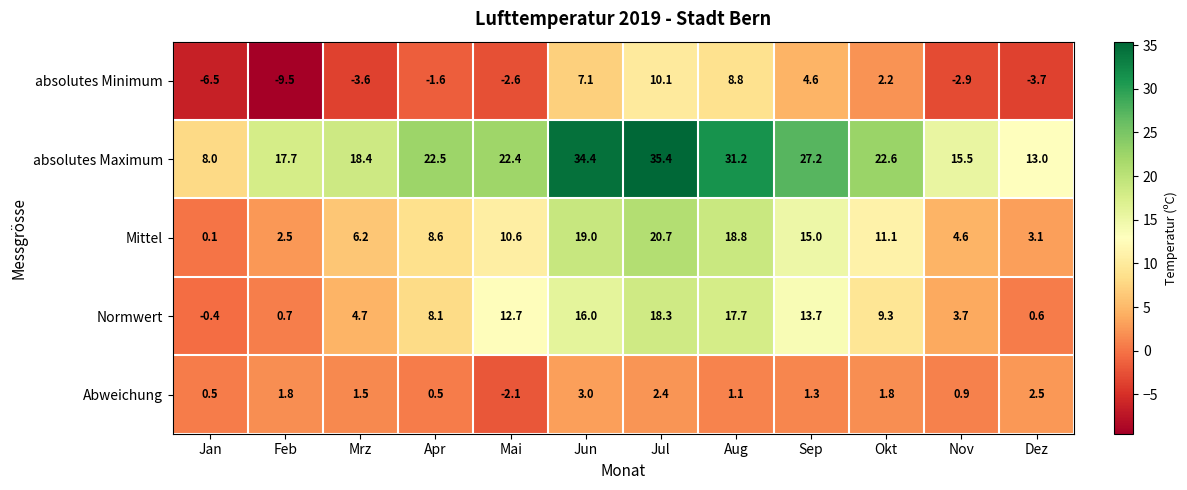

What is the average value of the Normwert series?

8.8